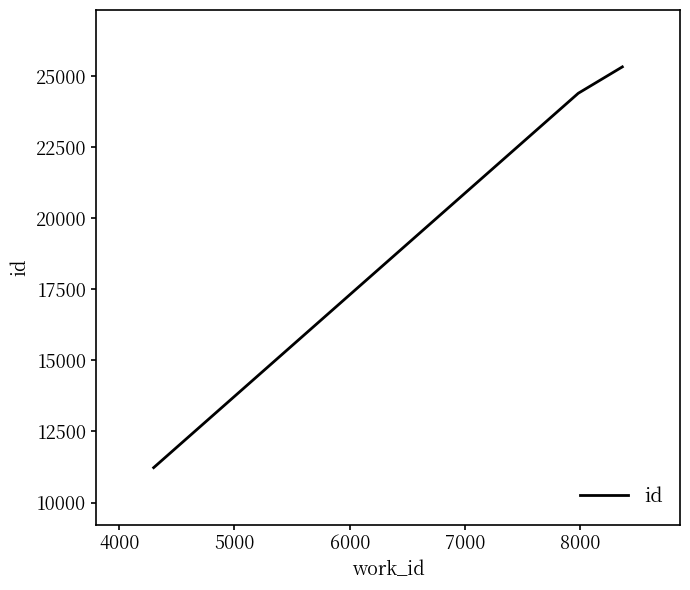

How many categories are shown in the chart?

3